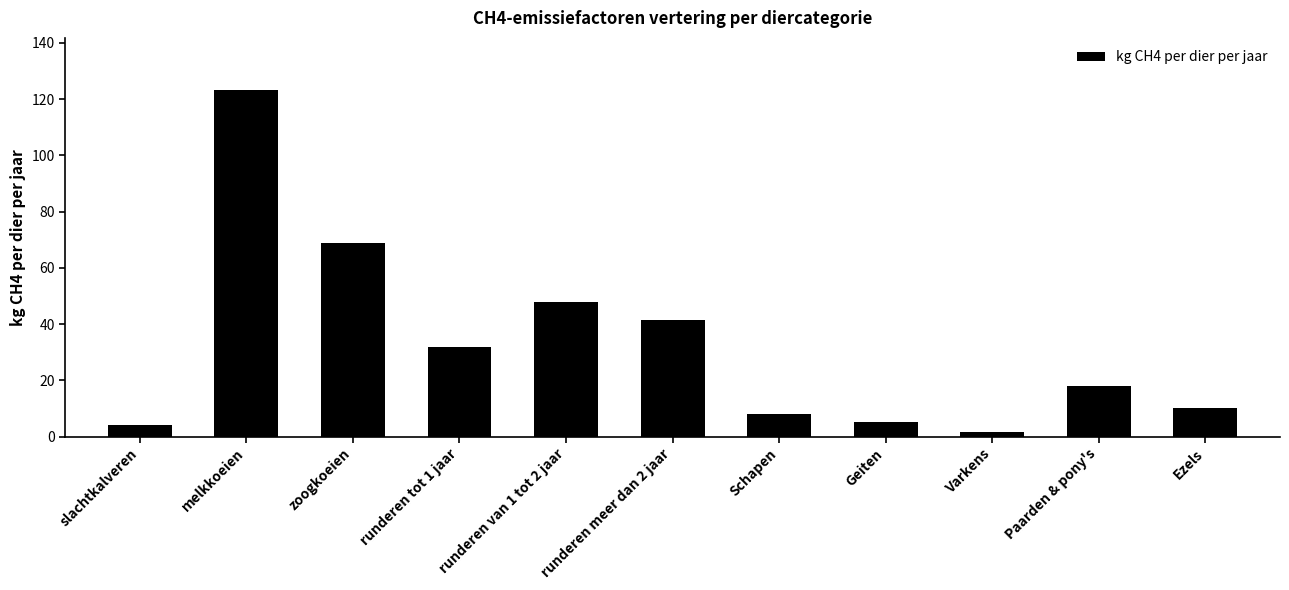

What is the label of the 2nd bar from the left?

melkkoeien